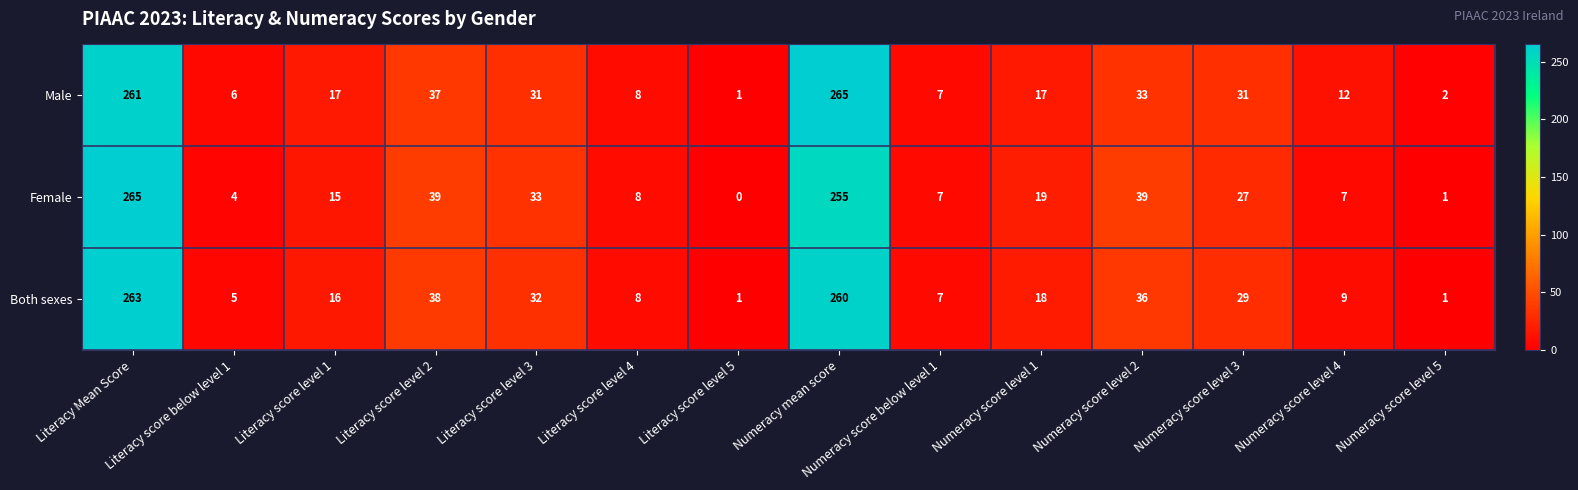

What is the average value of the Female series?

51